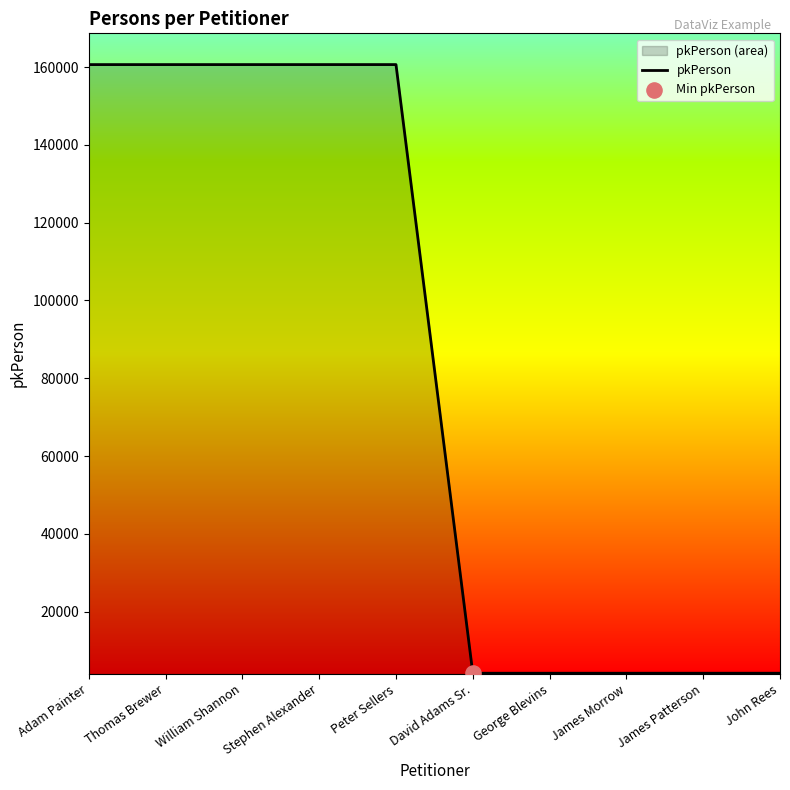

What is the change in value from Stephen Alexander to Peter Sellers?

+1